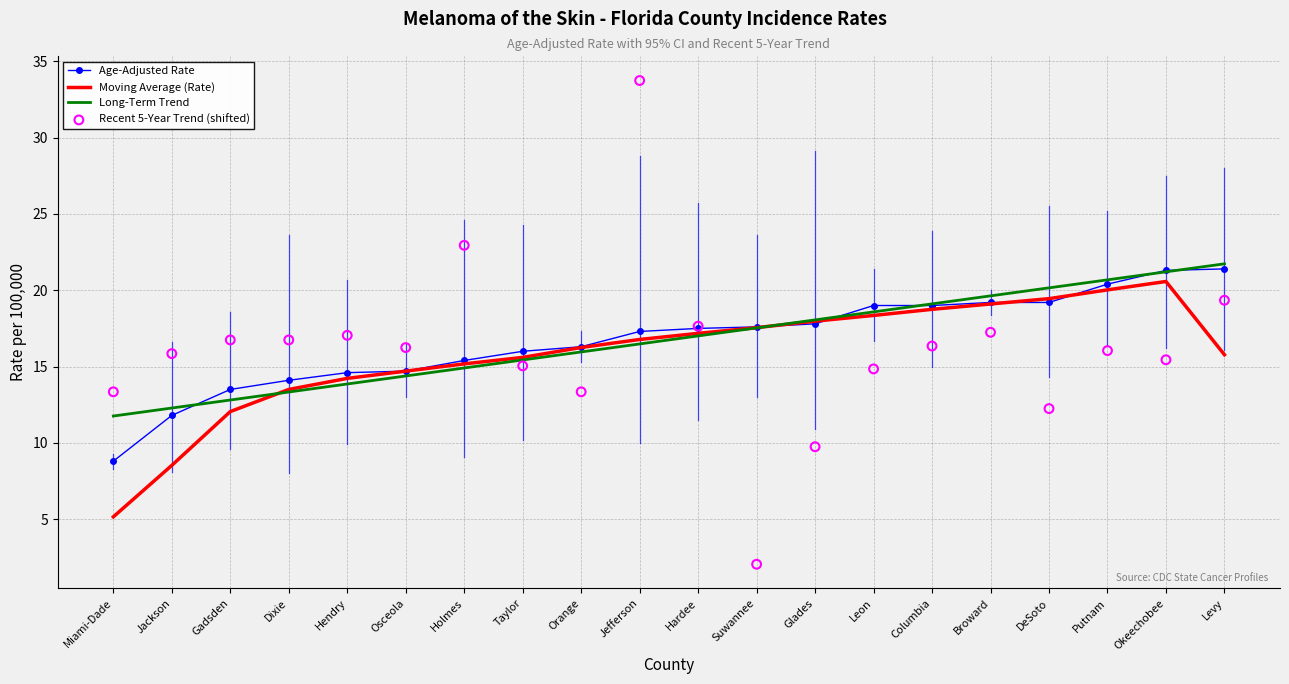

Which series has the largest Y range (max minus min)?

Recent 5-Year Trend (shifted)